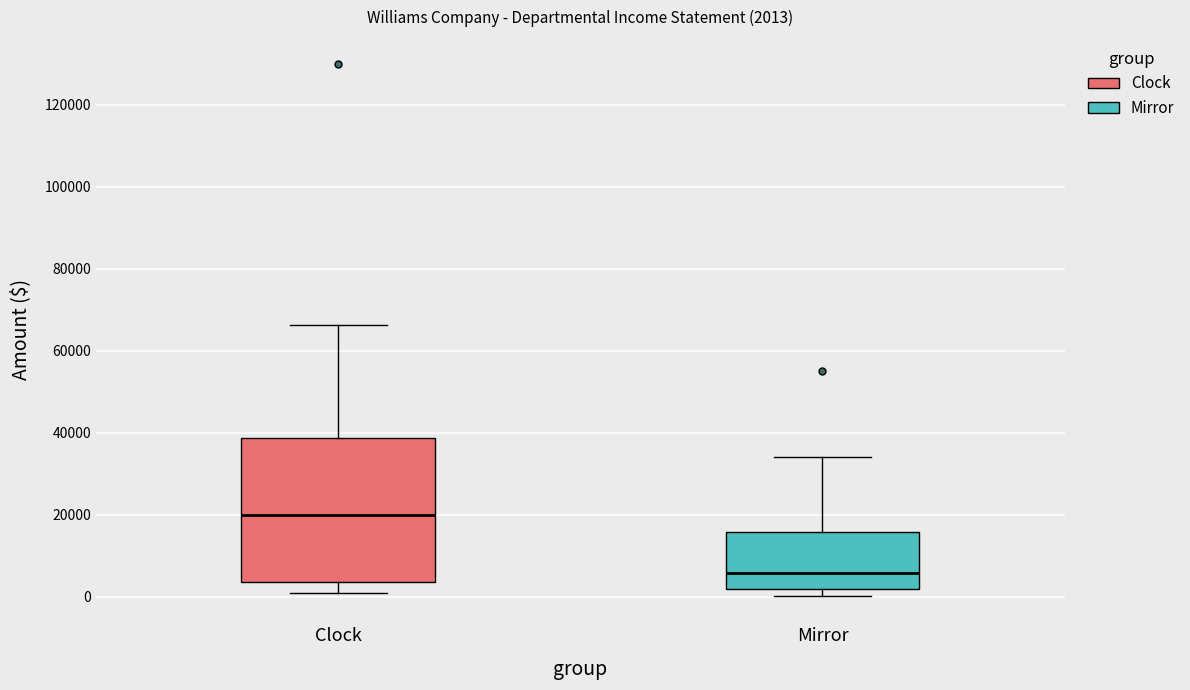

Which box's median line is the lowest?

Mirror